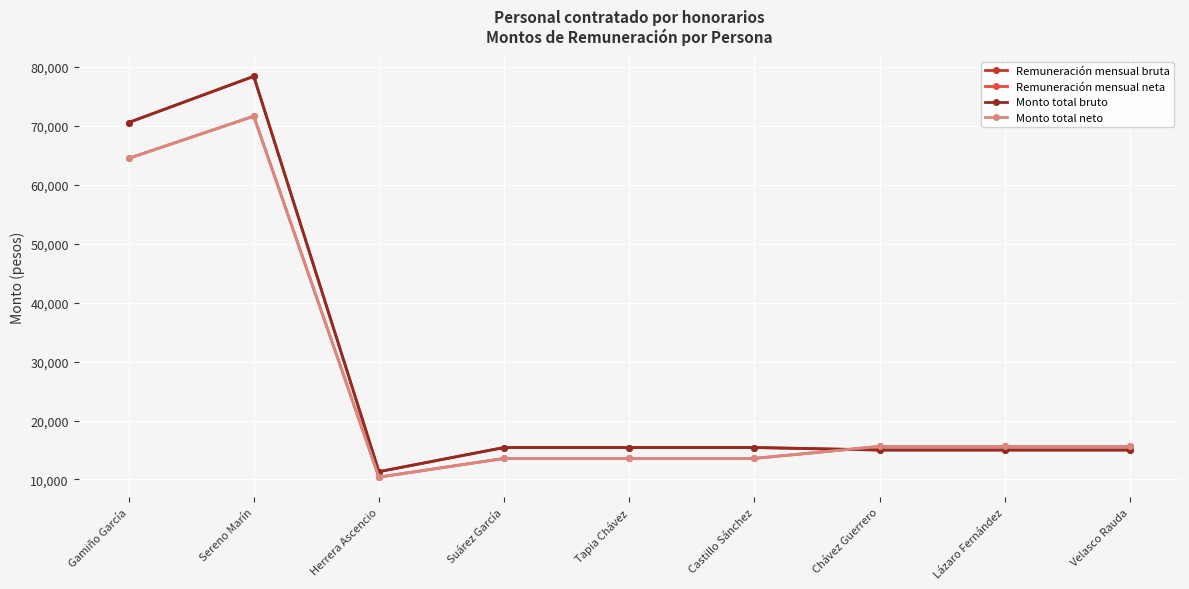

What is the maximum value shown in the chart?

78397.2